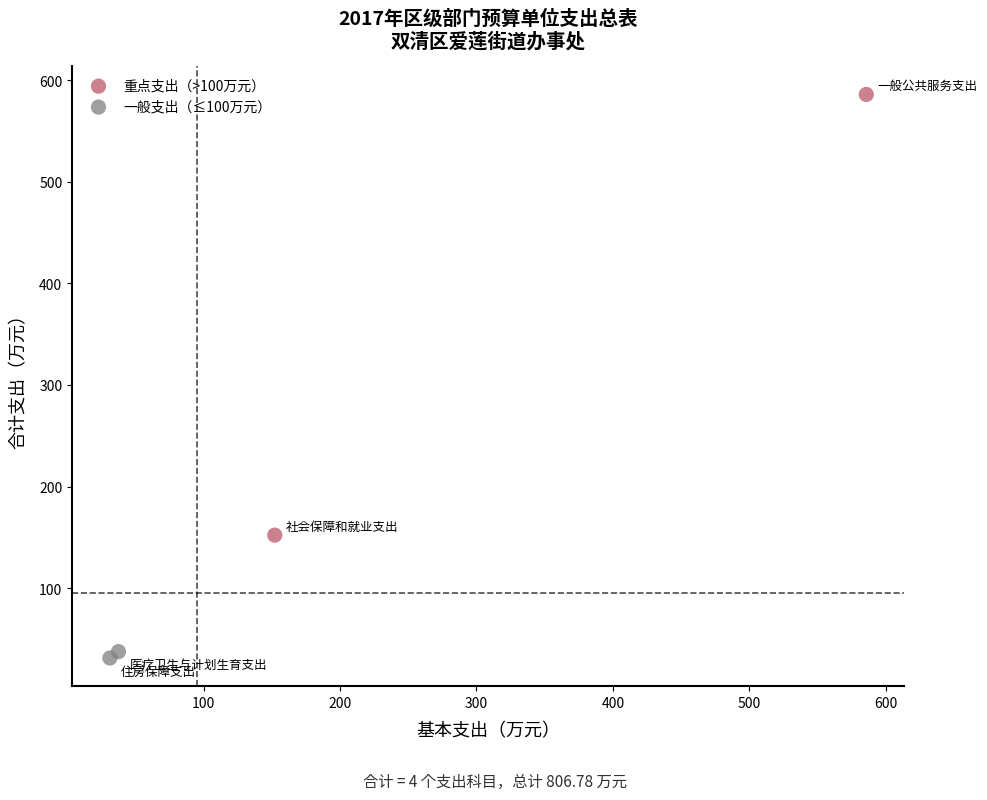

Which series has the largest Y range (max minus min)?

重点支出（>100万元）